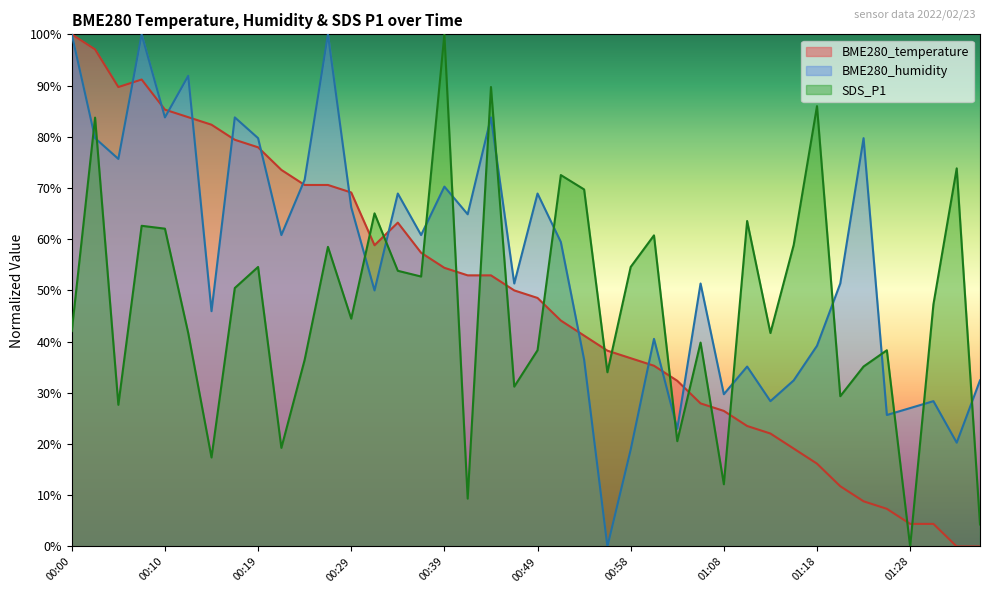

What is the spread (max minus min) of values at 00:15?

65.0